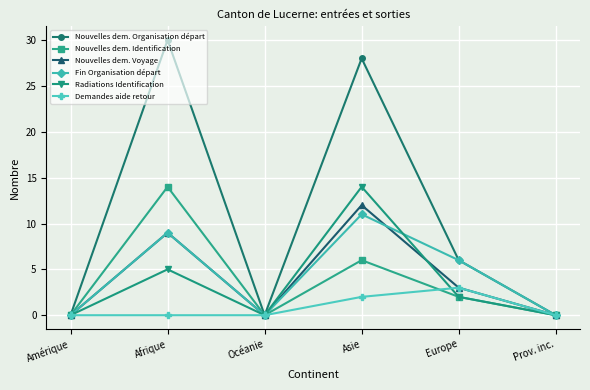

What is the spread (max minus min) of values at Afrique?

30